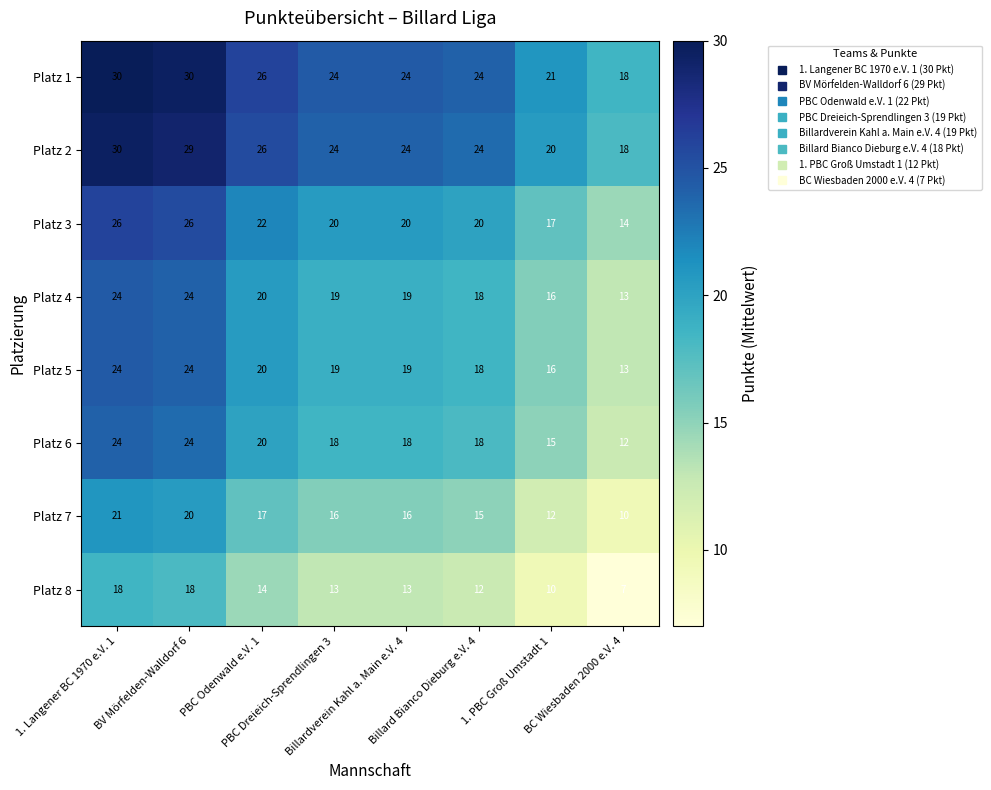

How many series are shown in this chart?

8